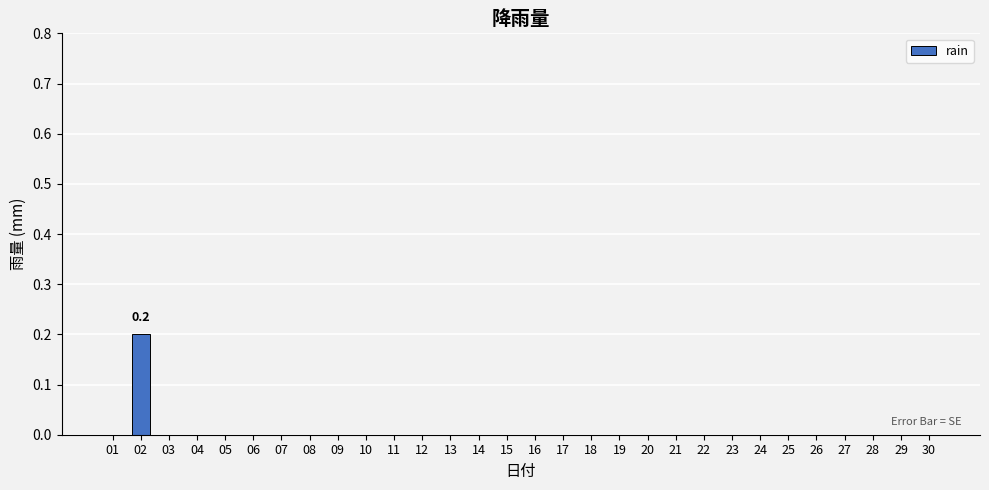

Is it true that the value at 02 is 0.2?

True